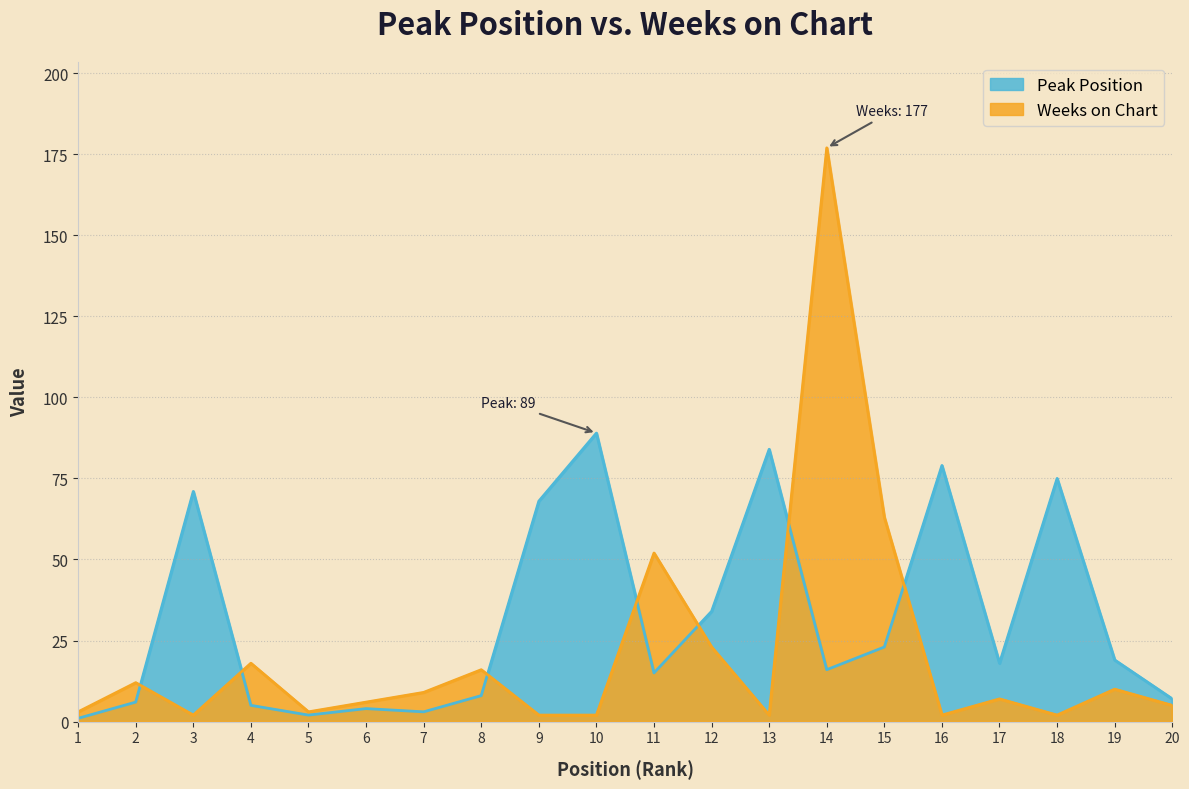

Where is Weeks on Chart nearest to the value 89?

15